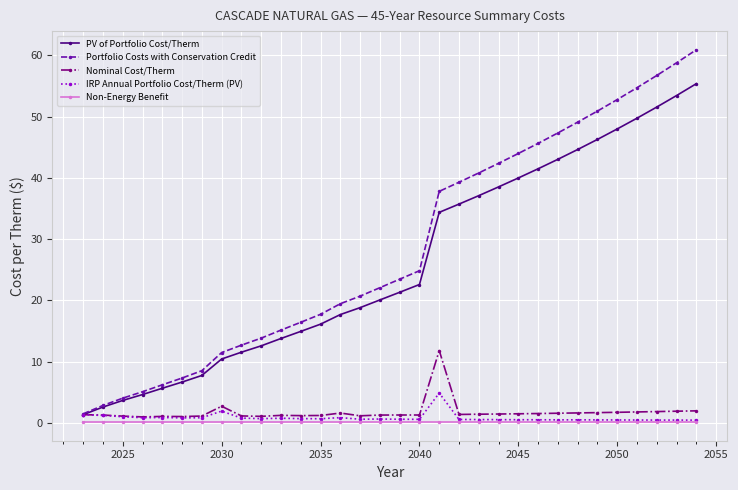

Which series has the largest range (max minus min)?

Portfolio Costs with Conservation Credit